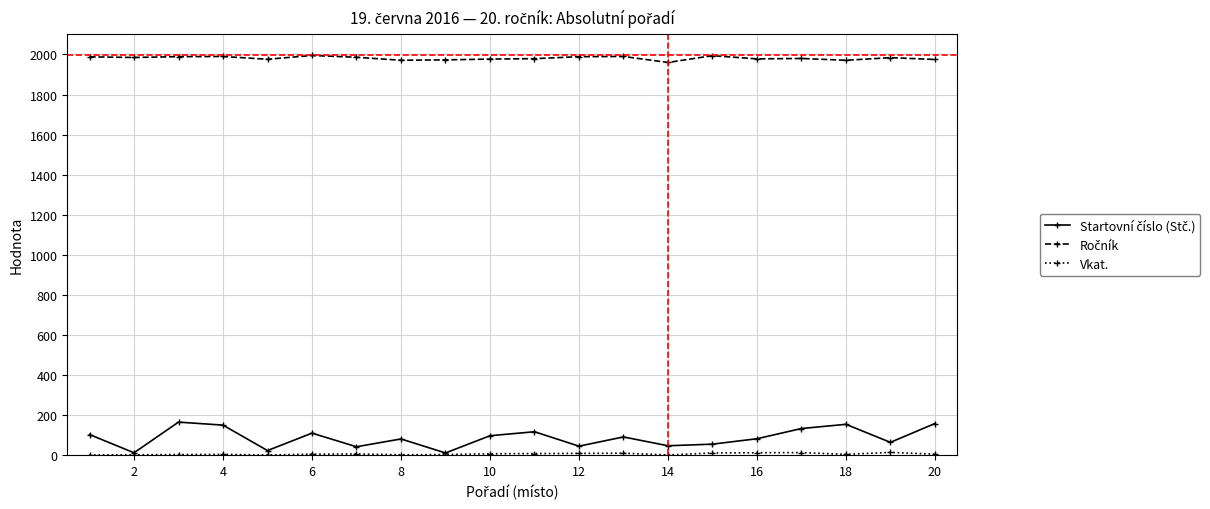

What is the greatest value displayed?

1995